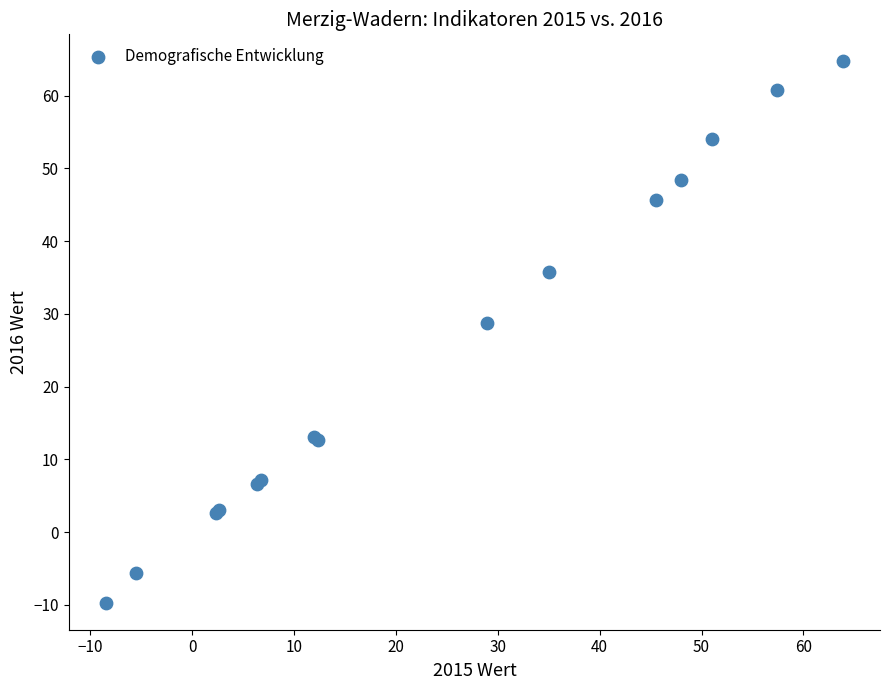

What Y value in the scatter plot is closest to 27?

28.8